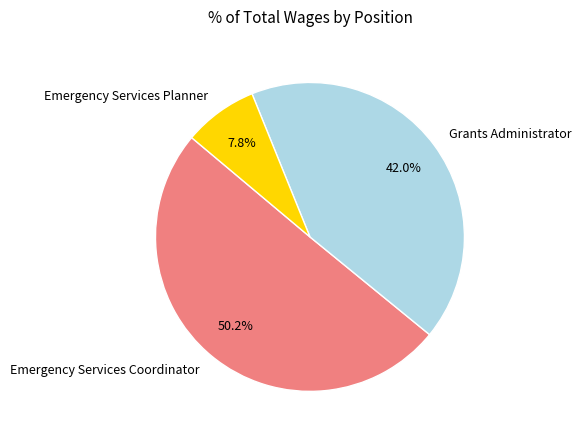

Count the number of slices in the pie.

3